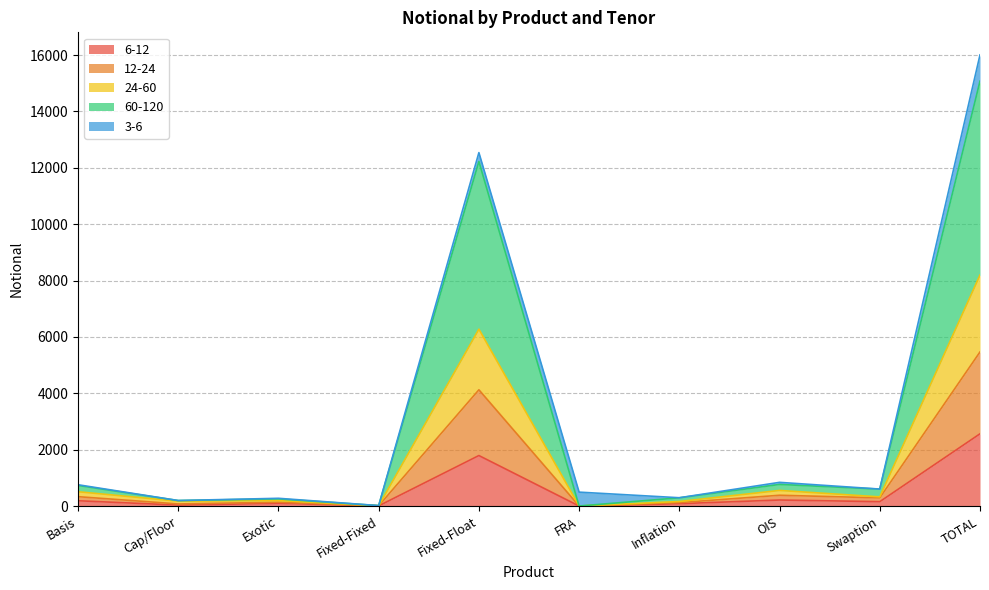

Read the 24-60 value at Inflation.

161